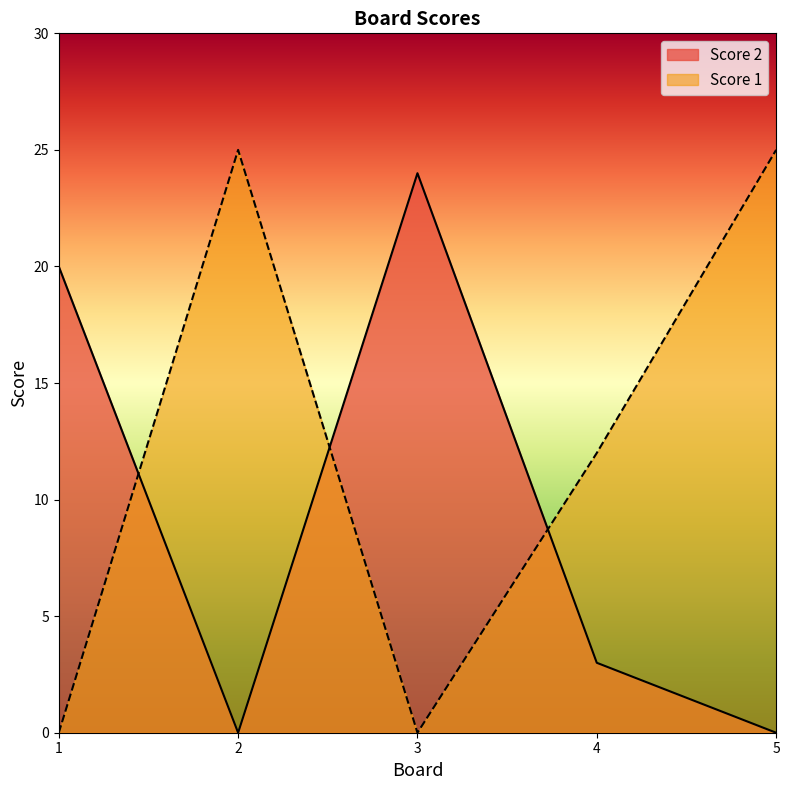

What is the difference between the maximum and minimum values in the Score 2 series?

24